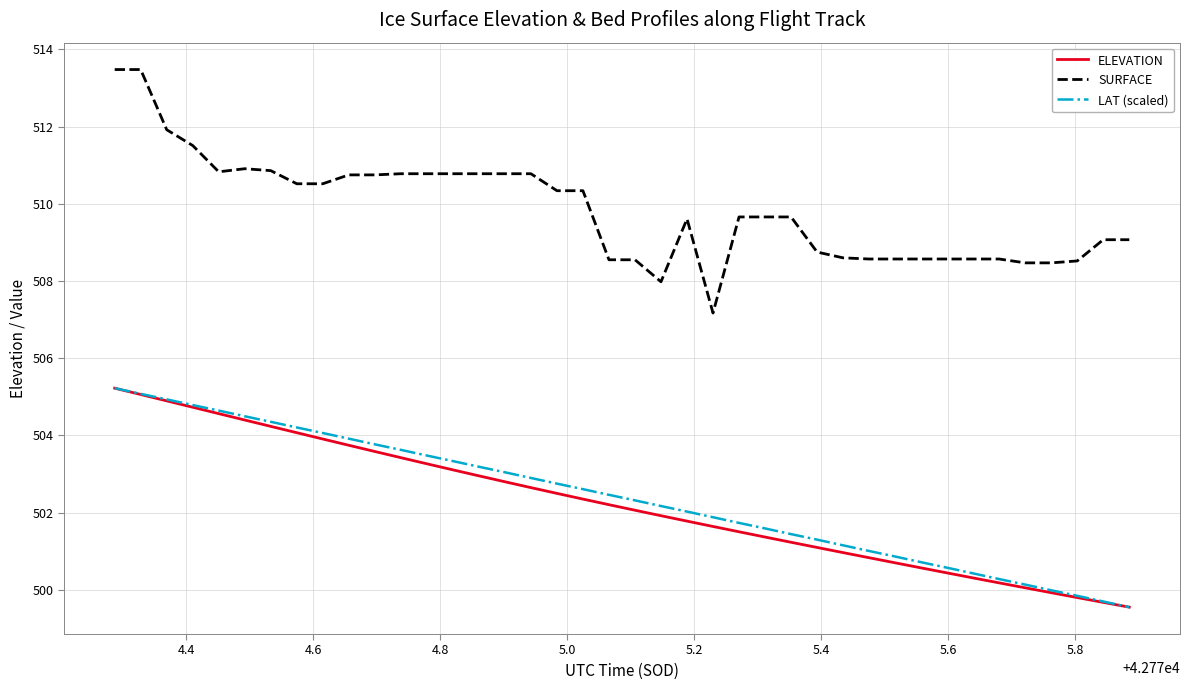

What is the minimum value for LAT (scaled)?

499.5